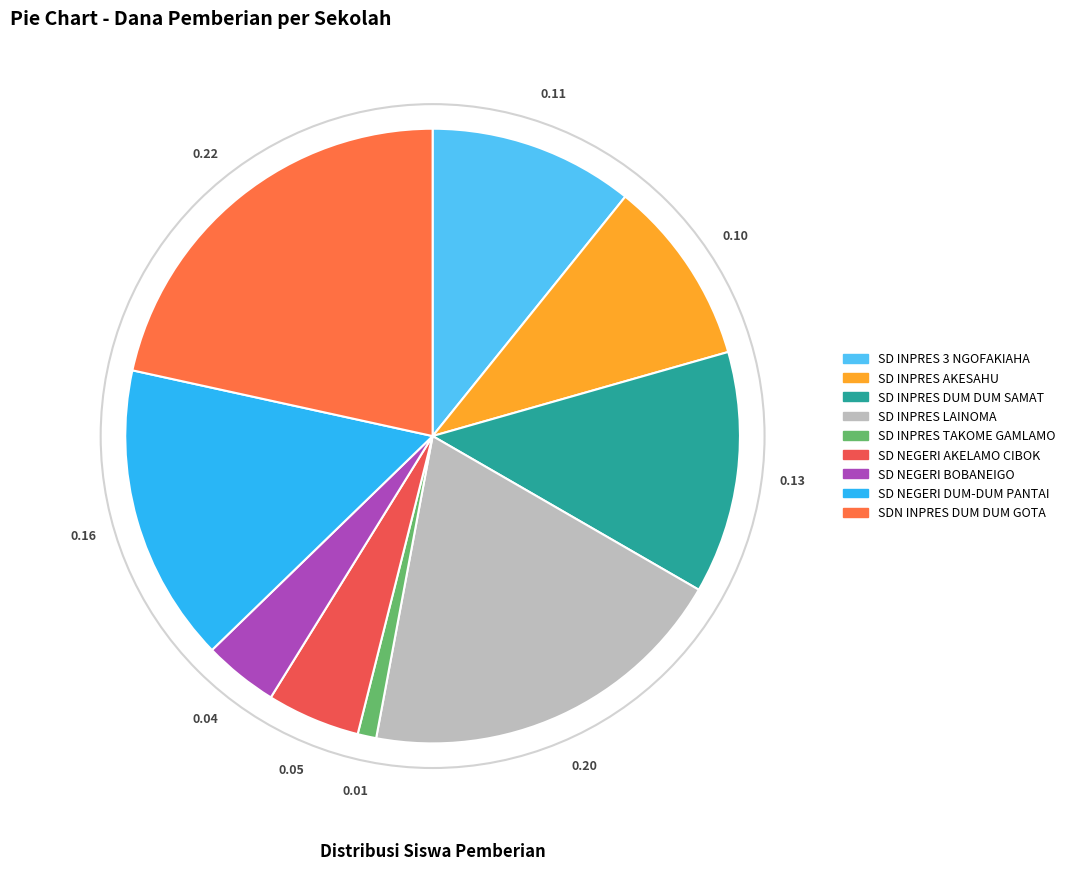

Do SD INPRES LAINOMA and SD NEGERI AKELAMO CIBOK together represent more than half of the pie?

No